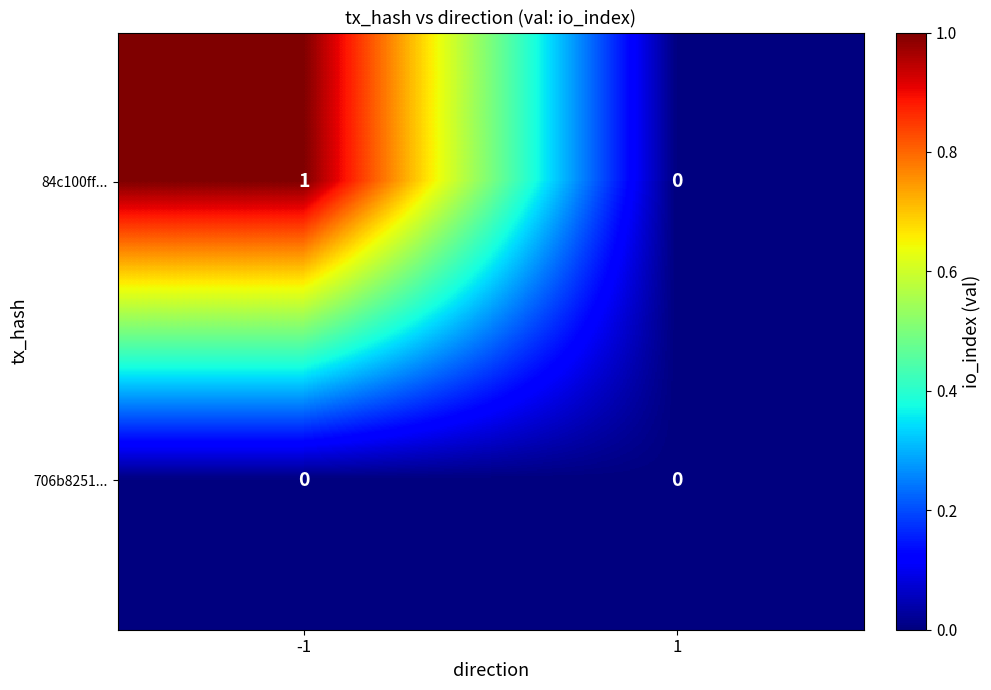

List the series in order of their overall mean, highest first.

84c100ff..., 706b8251...